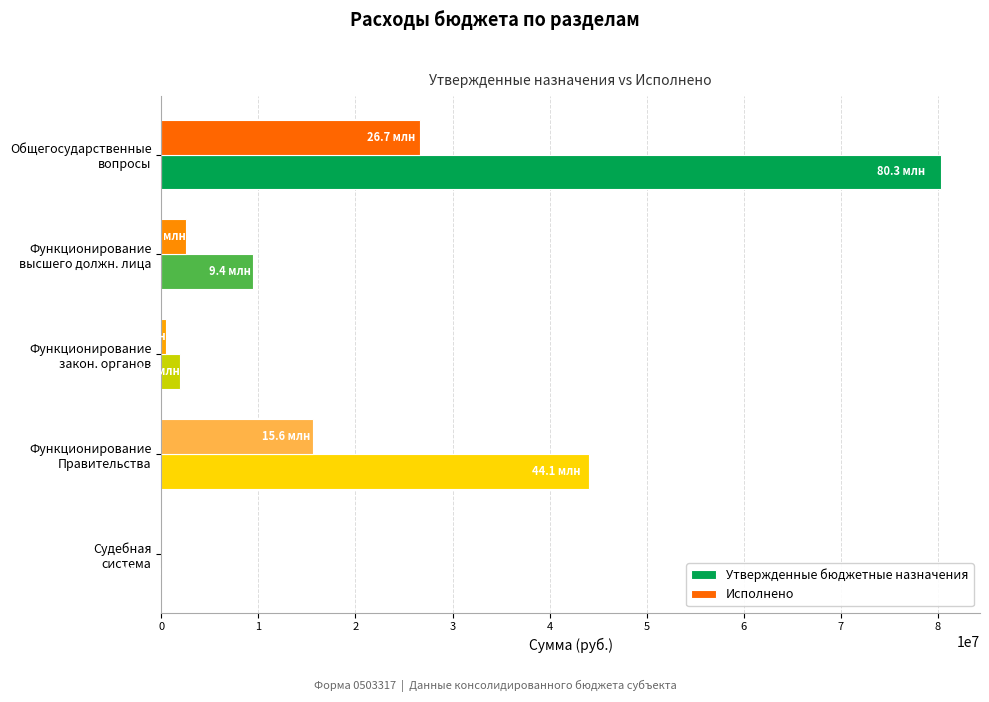

What is the sum of all Исполнено values?

45364964.0